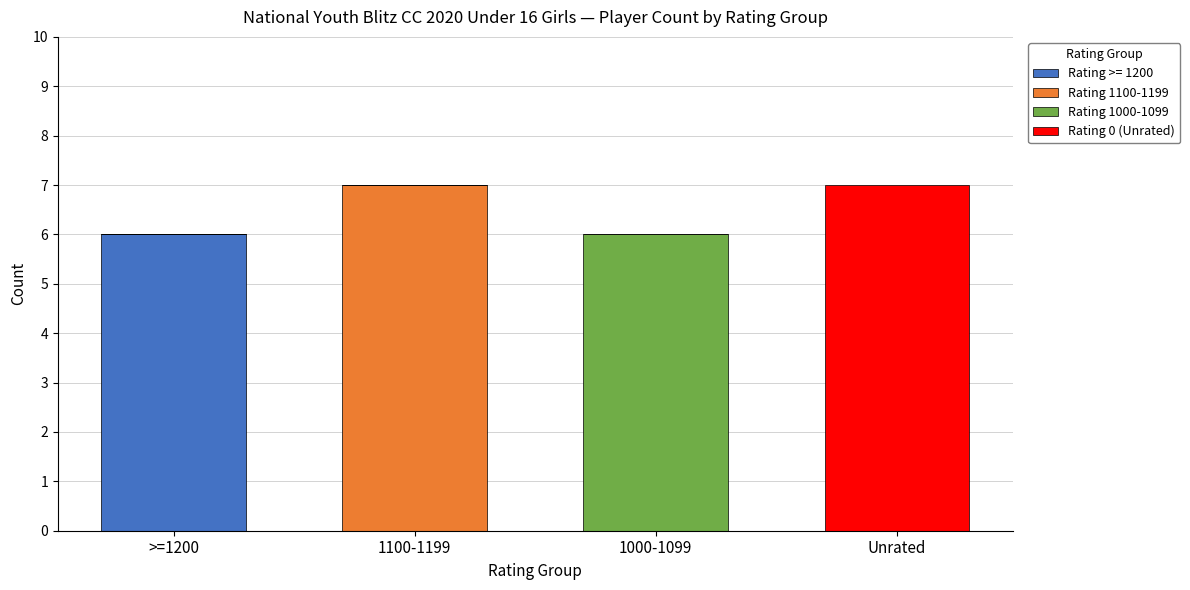

What is the total value across all series at Unrated?

7